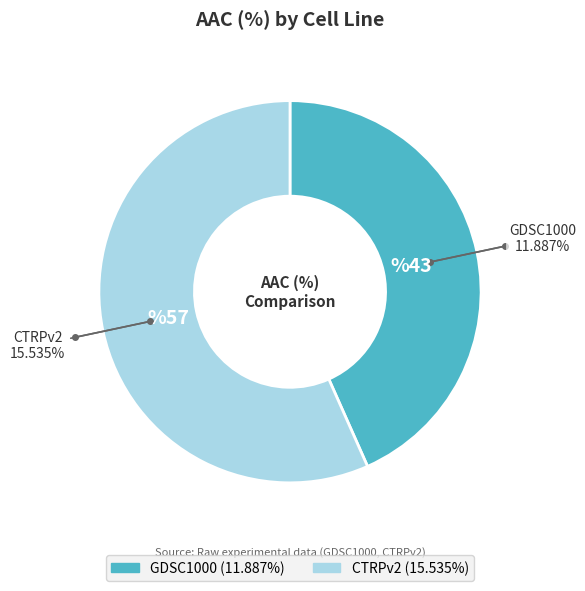

Is there any slice that represents more than half of the pie?

Yes